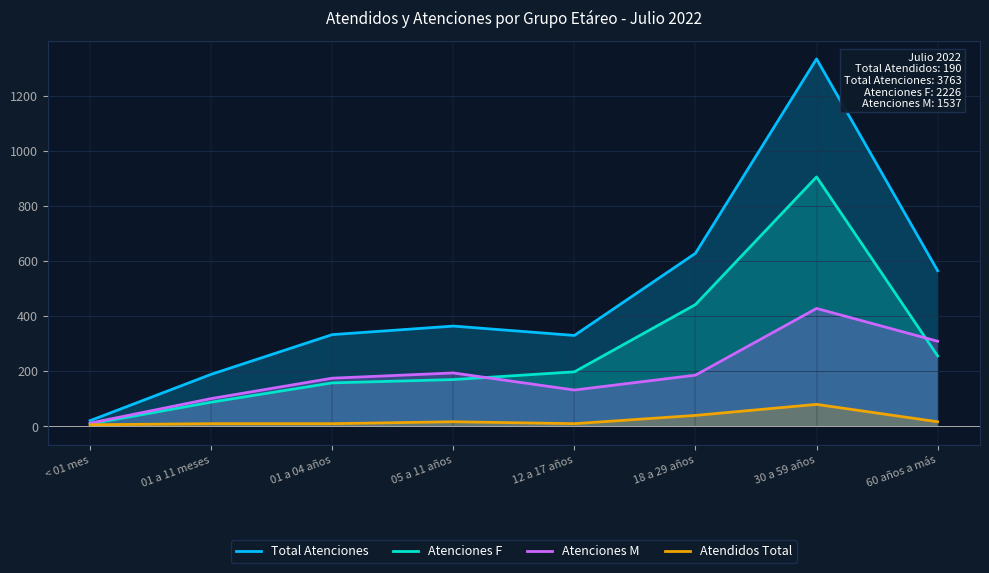

What is the difference between the second highest and second lowest values in the Atenciones M series?

208